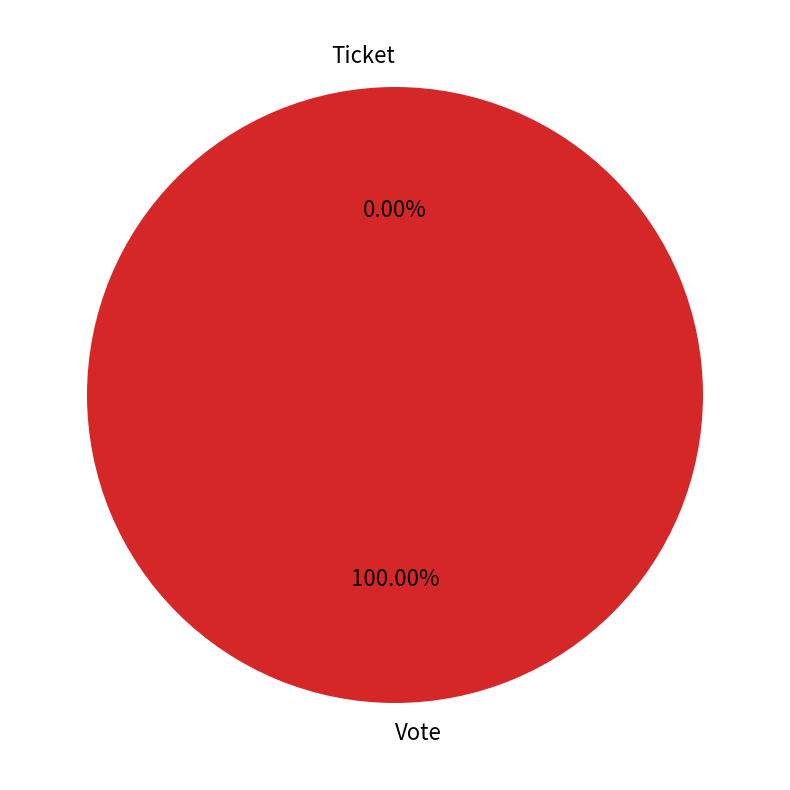

Rank the categories by value from lowest to highest.

Ticket, Vote